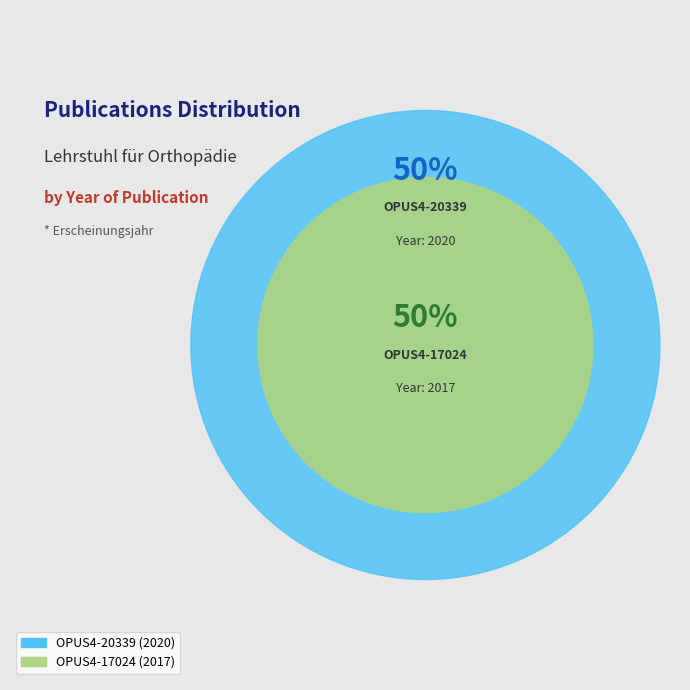

To the nearest percent, what is the combined percentage of OPUS4-20339 and OPUS4-17024?

100%